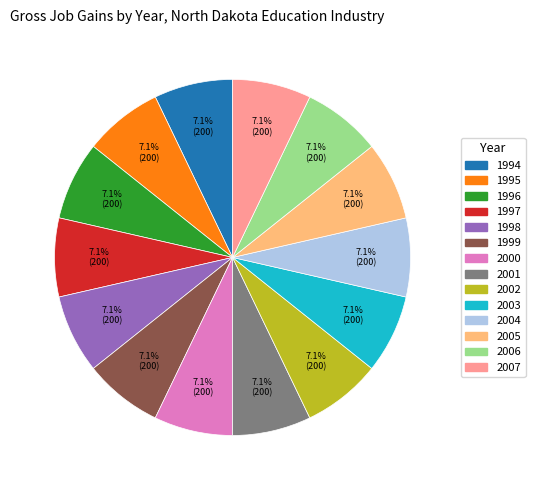

To the nearest percent, what is the average slice percentage?

7%